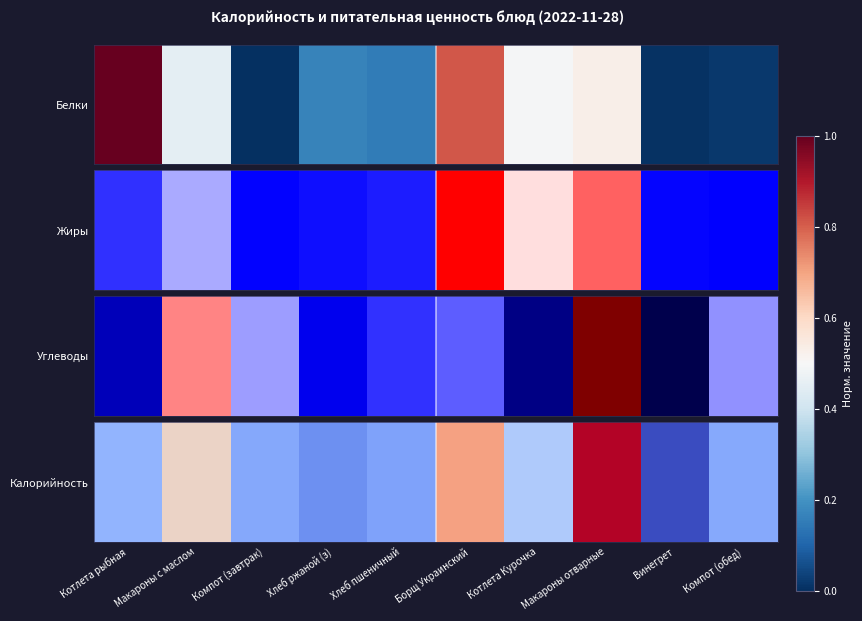

True or false: the data shows 0.3 at Макароны отварные.

False